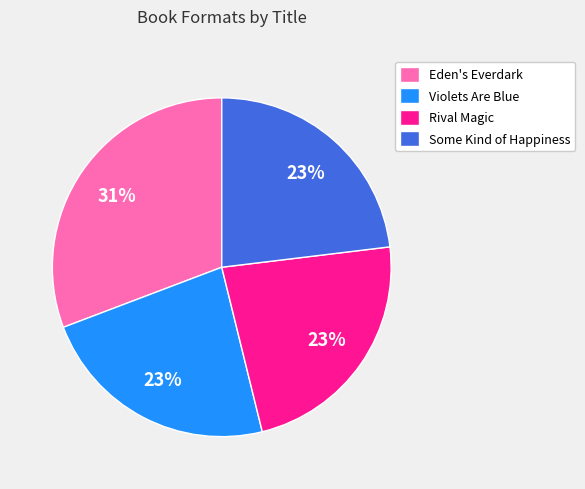

Which has a higher value, Some Kind of Happiness or Eden's Everdark?

Eden's Everdark